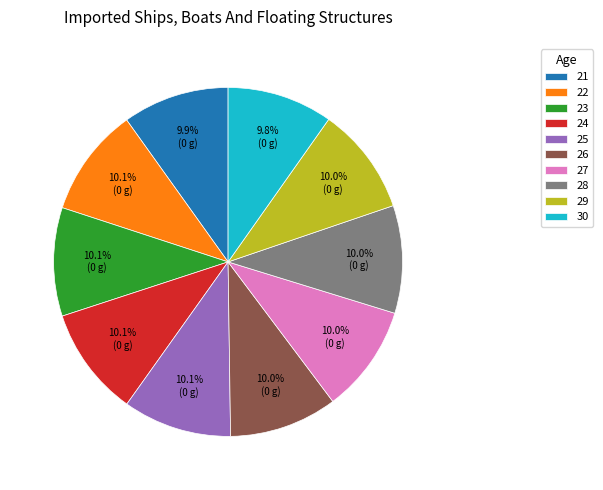

How much of the chart is everything except 22?

89.9%